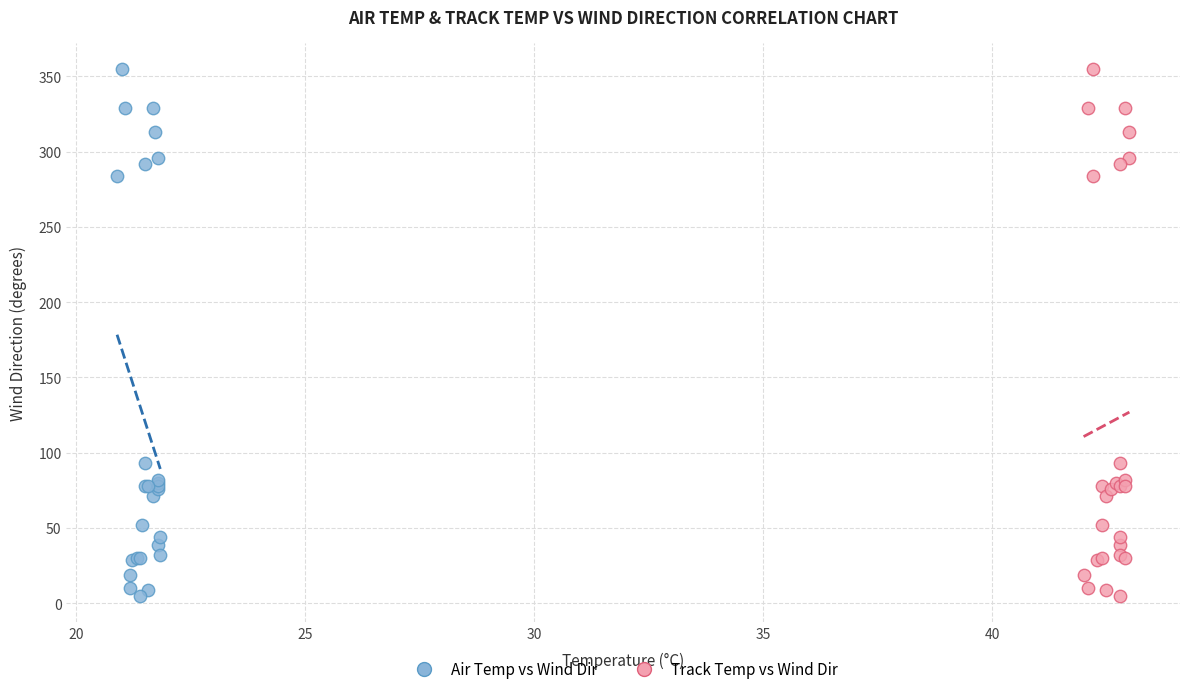

What are all the series names shown in the legend?

Air Temp vs Wind Dir, Track Temp vs Wind Dir